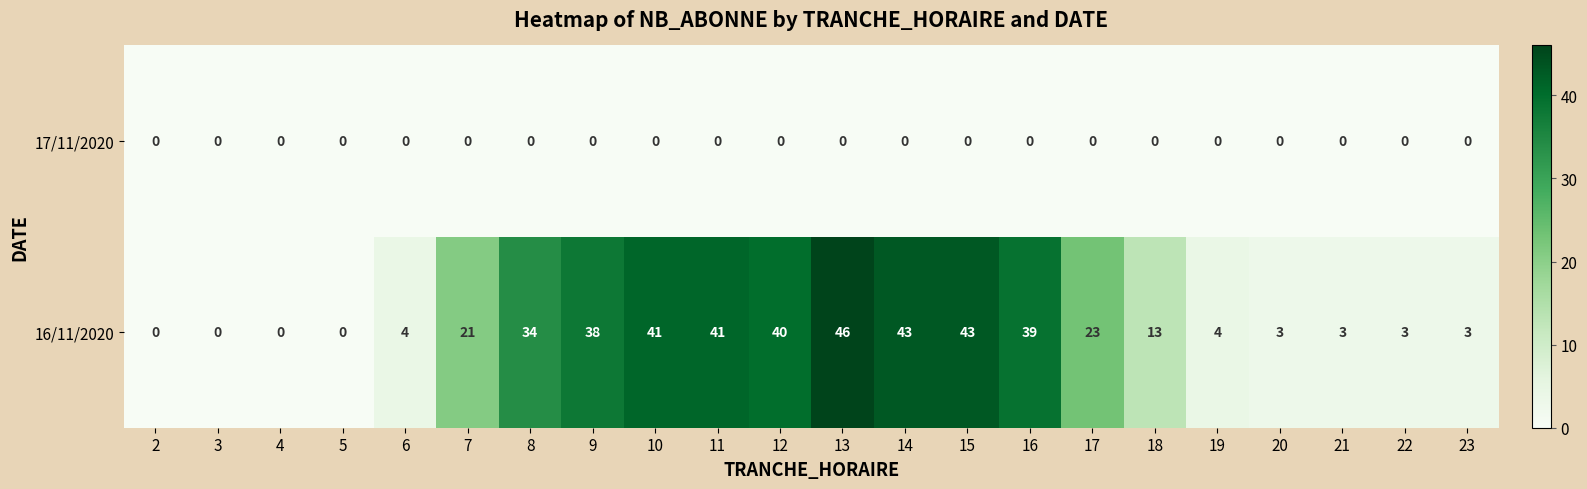

Between 3 and 20, which series saw the biggest shift?

16/11/2020